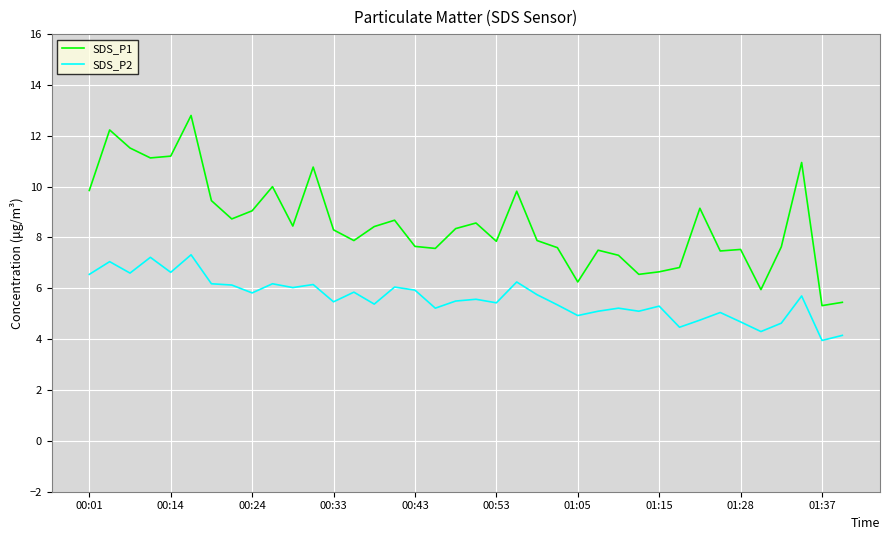

List the series in order of their overall mean, highest first.

SDS_P1, SDS_P2